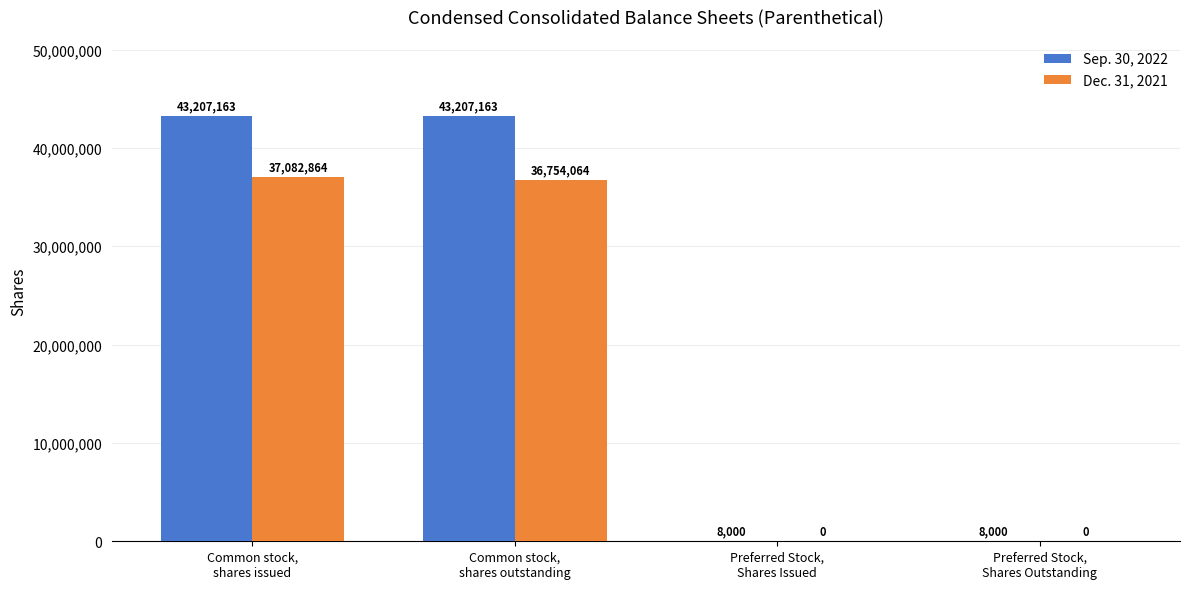

What is the sum of all Dec. 31, 2021 values?

73836928